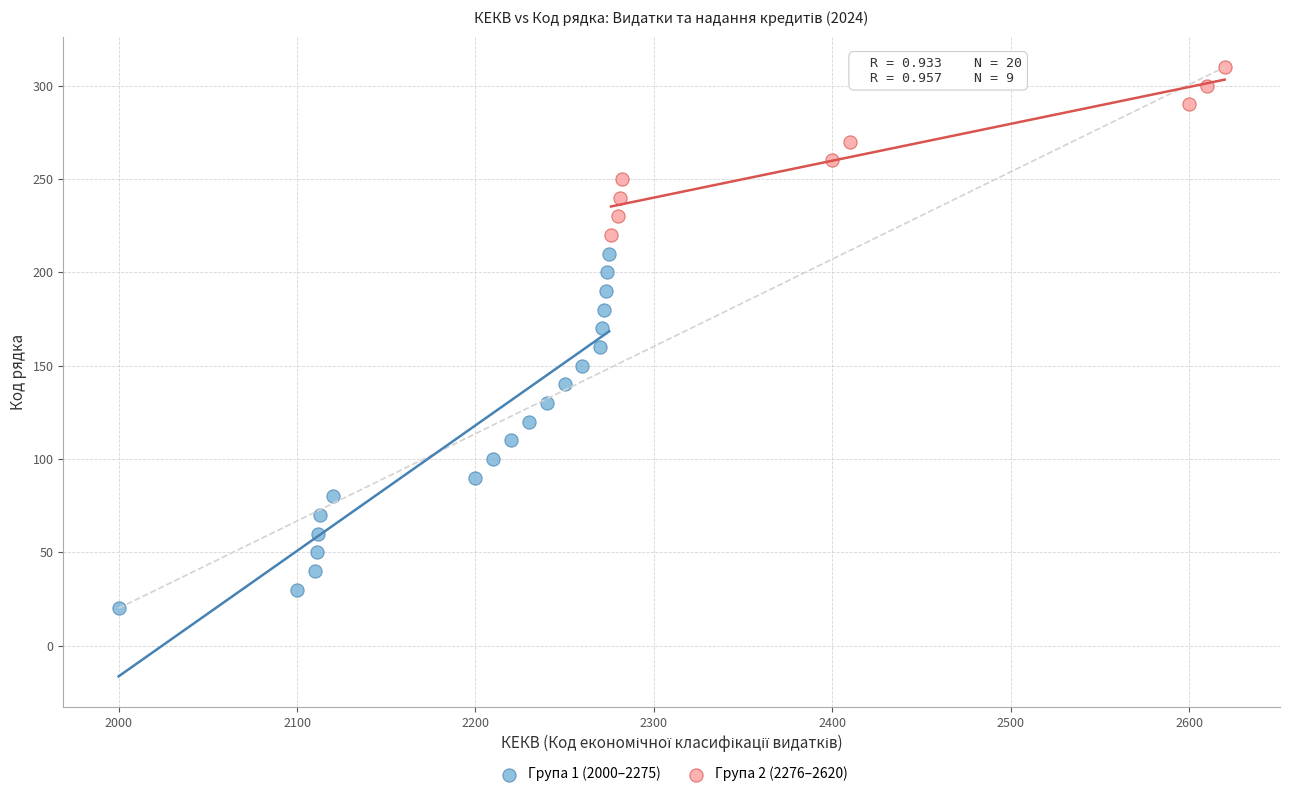

Which series reaches the minimum Y coordinate?

Група 1 (2000–2275)